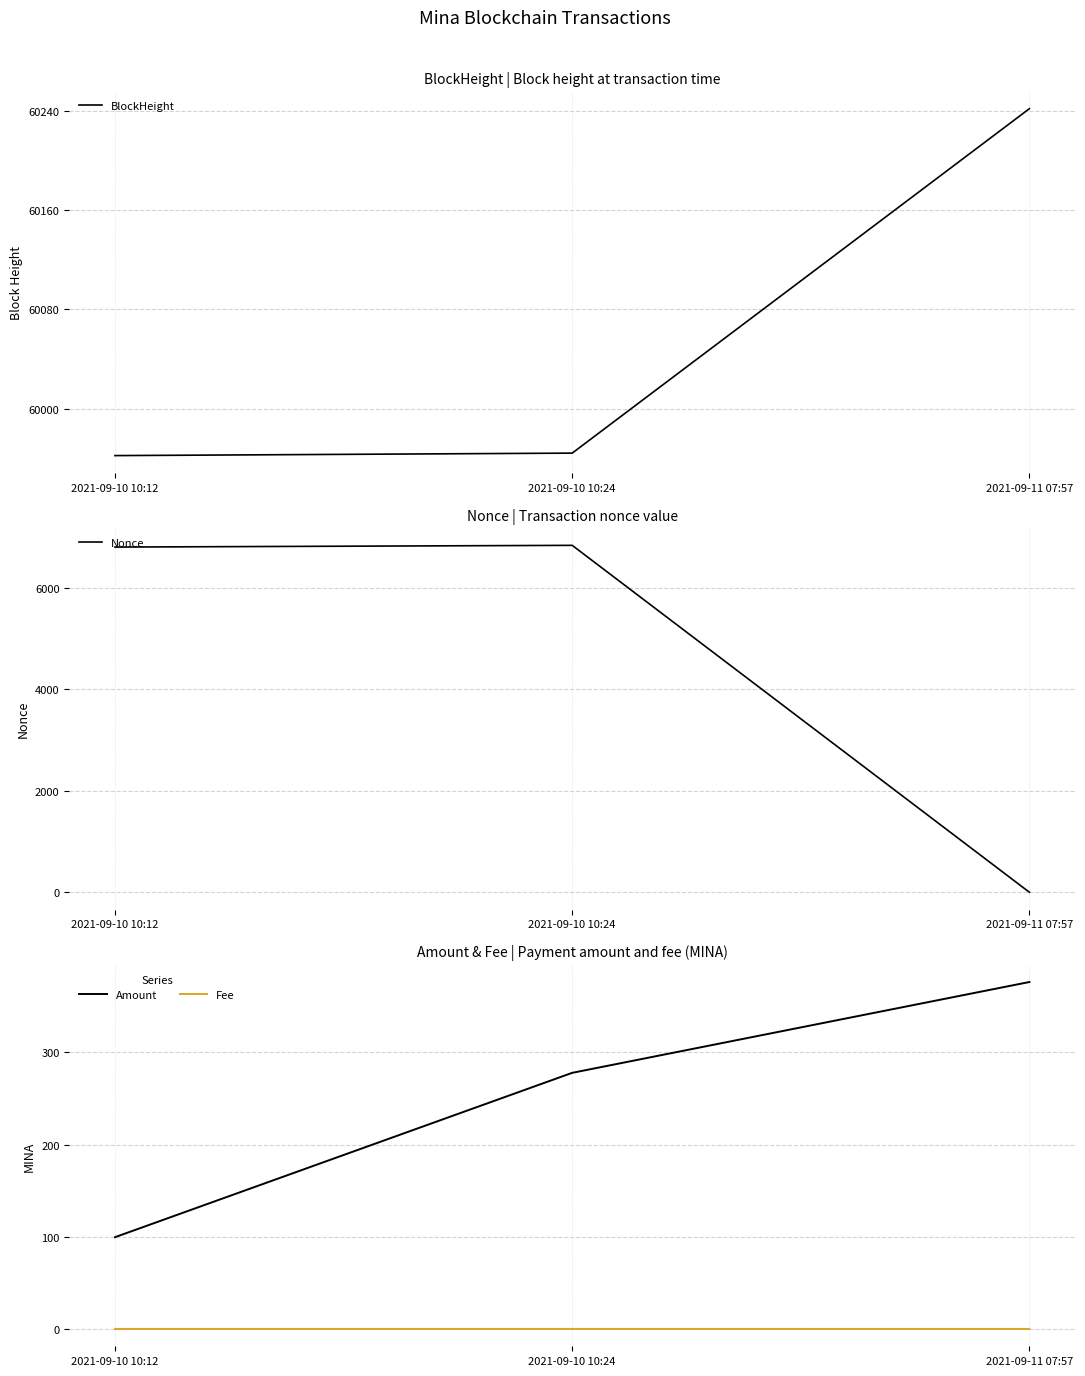

How many Fee values are between 0 and 1?

3